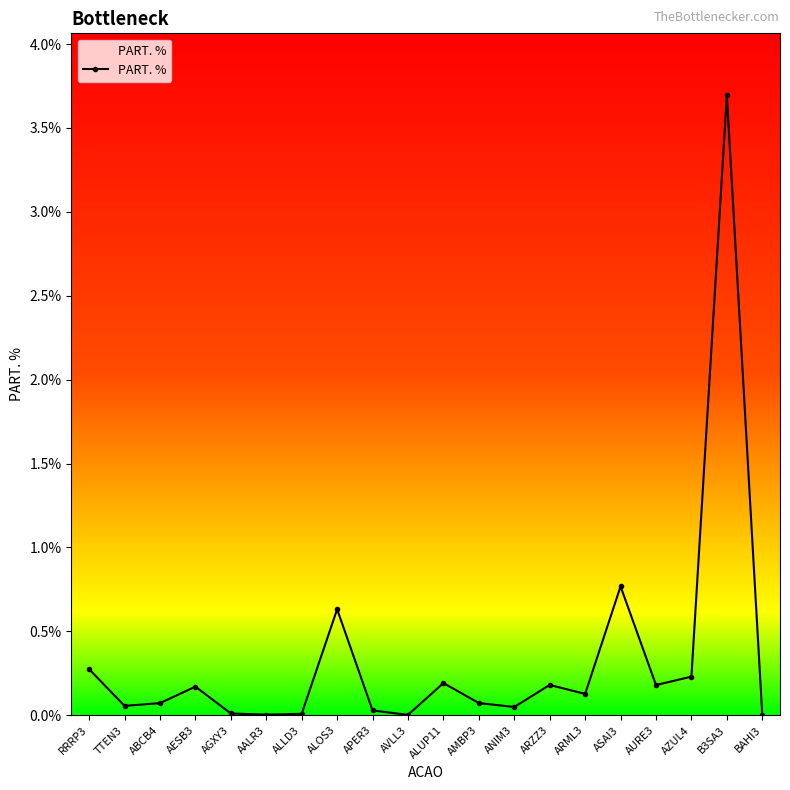

Between ALOS3 and AZUL4, which is larger?

ALOS3